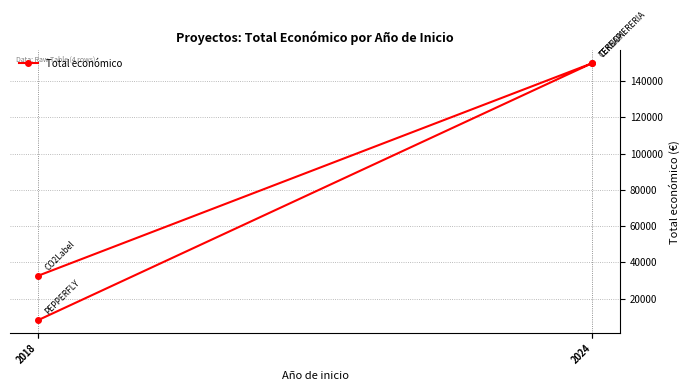

Does the chart display data point markers on the line(s)?

Yes